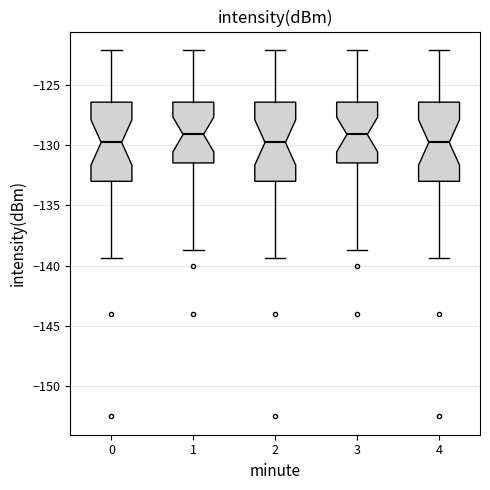

Where does the median line of the box at x = 2 sit on the y-axis? The values are not printed on the chart, so give them approximately, as read against the axis.

-130.0